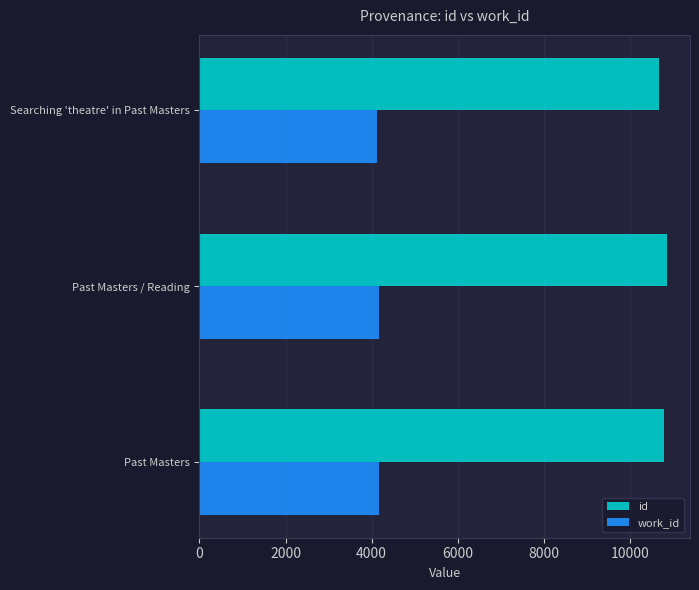

Which series has the largest total across all categories?

id